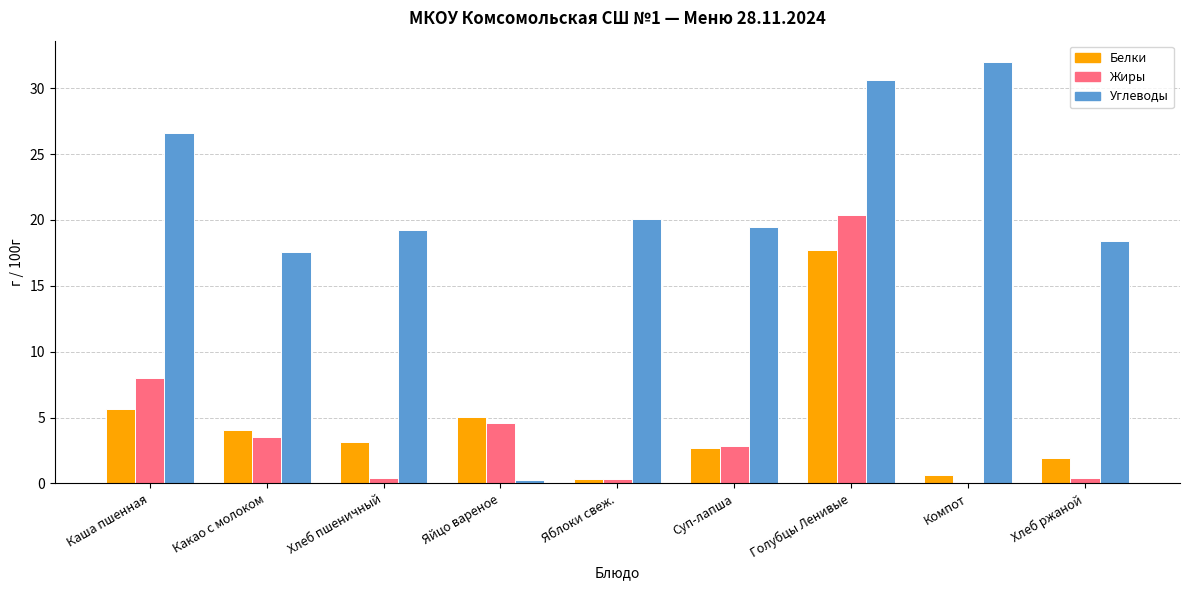

Between Яйцо вареное and Хлеб ржаной, which series saw the biggest shift?

Углеводы